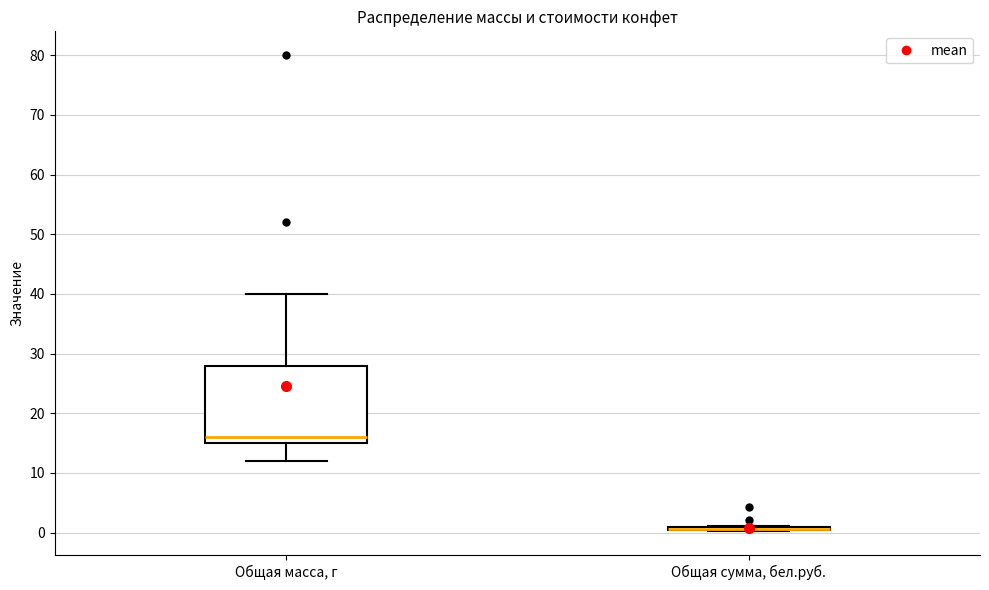

Comparing the boxes themselves (not the whiskers), which one is the tallest?

Общая масса, г